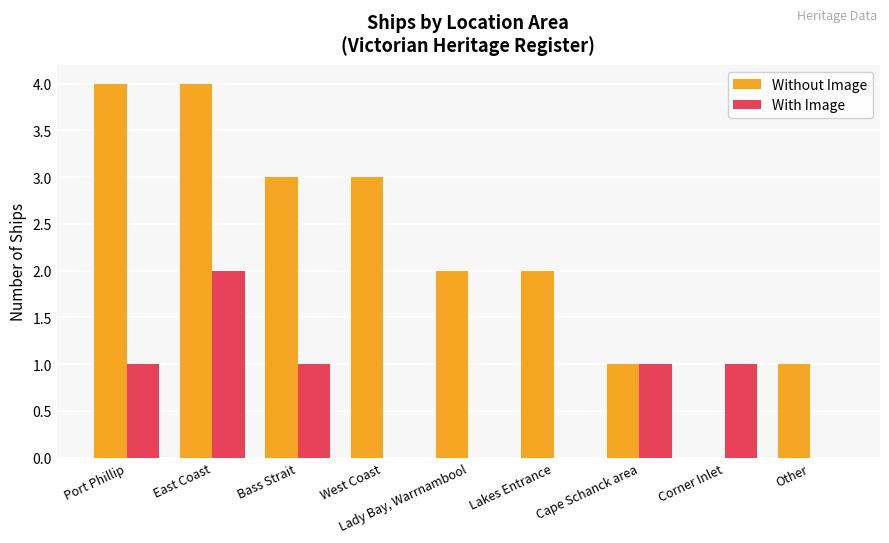

What is the highest value of the Without Image series?

4